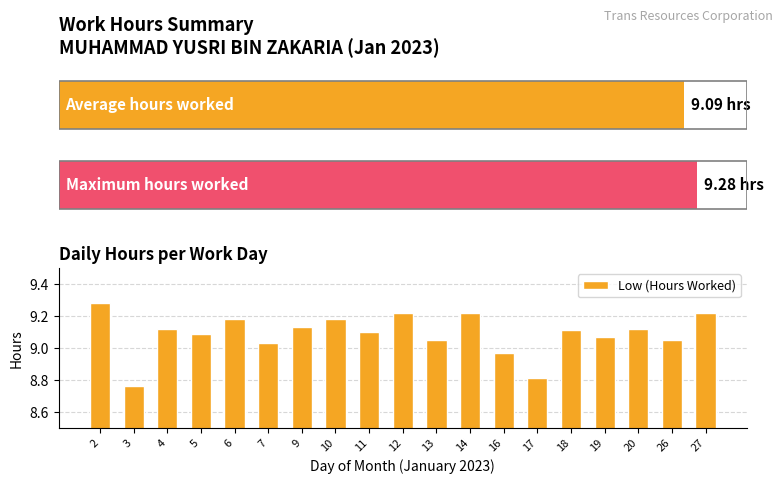

What is the value of the 13th bar from the left?

9.0